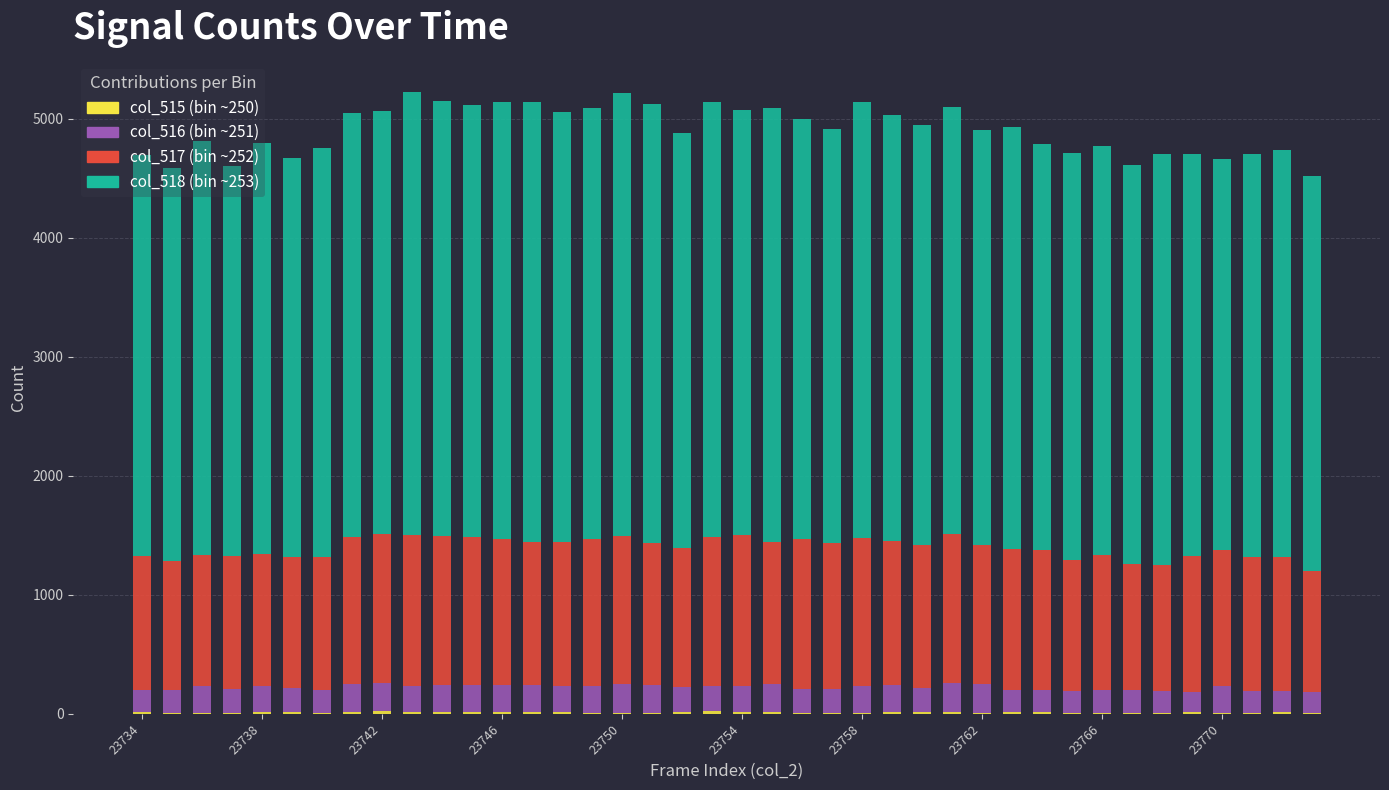

How many distinct data groups are displayed?

4